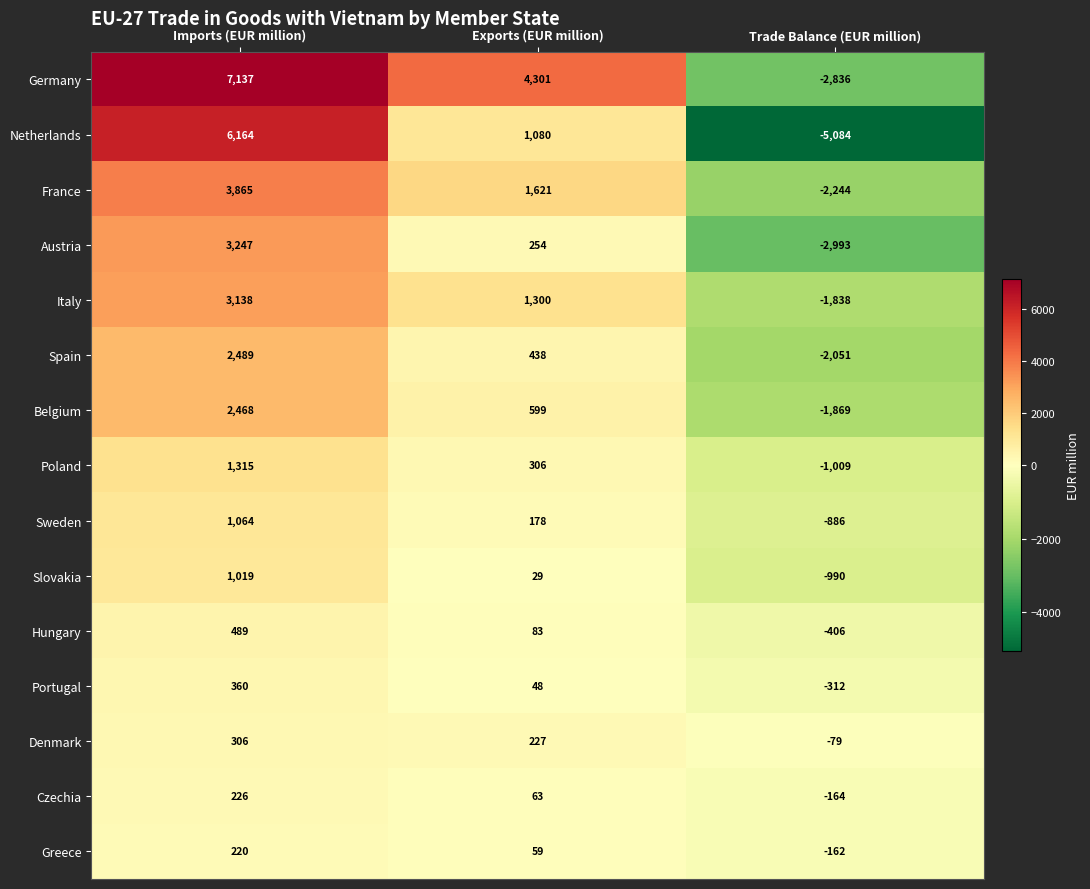

What is the sum of the Germany values at Trade Balance (EUR million) and Exports (EUR million)?

1465